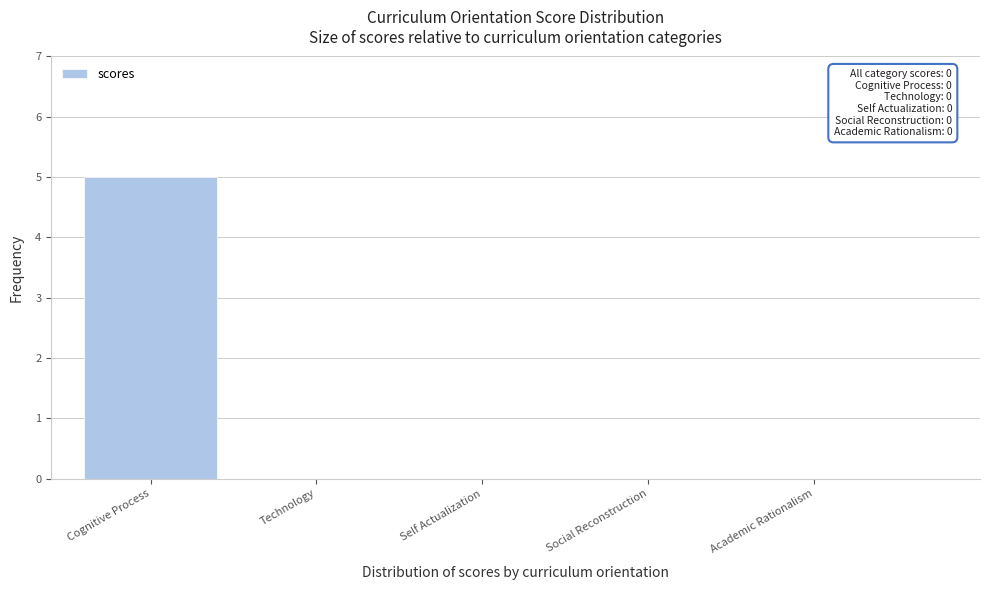

Reading right to left, what are all the values shown in this chart?

Academic Rationalism=0	Social Reconstruction=0	Self Actualization=0	Technology=0	Cognitive Process=5